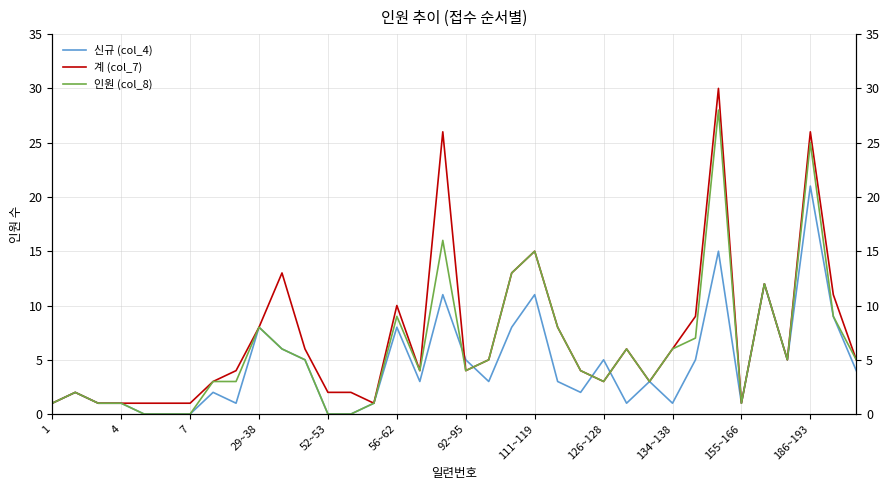

True or false: 인원 (col_8) has more than 1 interior local peaks.

True